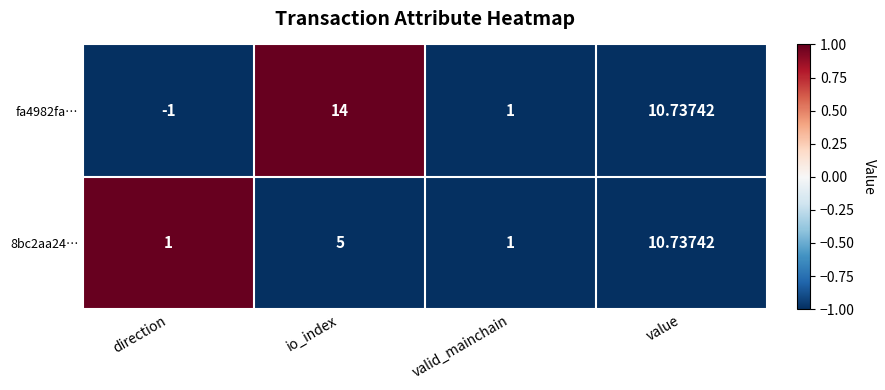

Which category has the highest value in the fa4982fa… series?

io_index